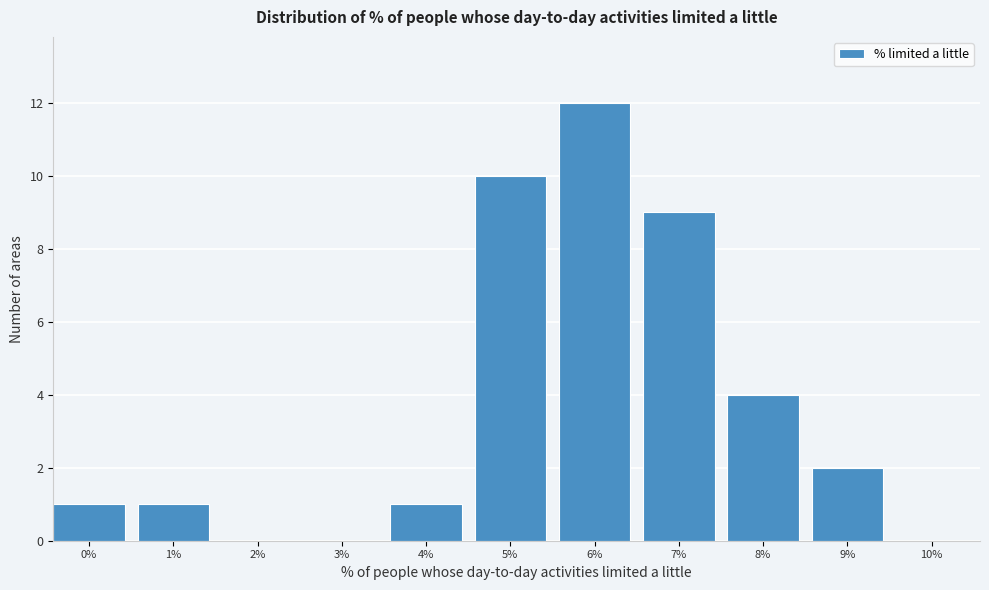

Reading left to right, transcribe all the data shown in this chart.

0%=1	1%=1	2%=0	3%=0	4%=1	5%=10	6%=12	7%=9	8%=4	9%=2	10%=0